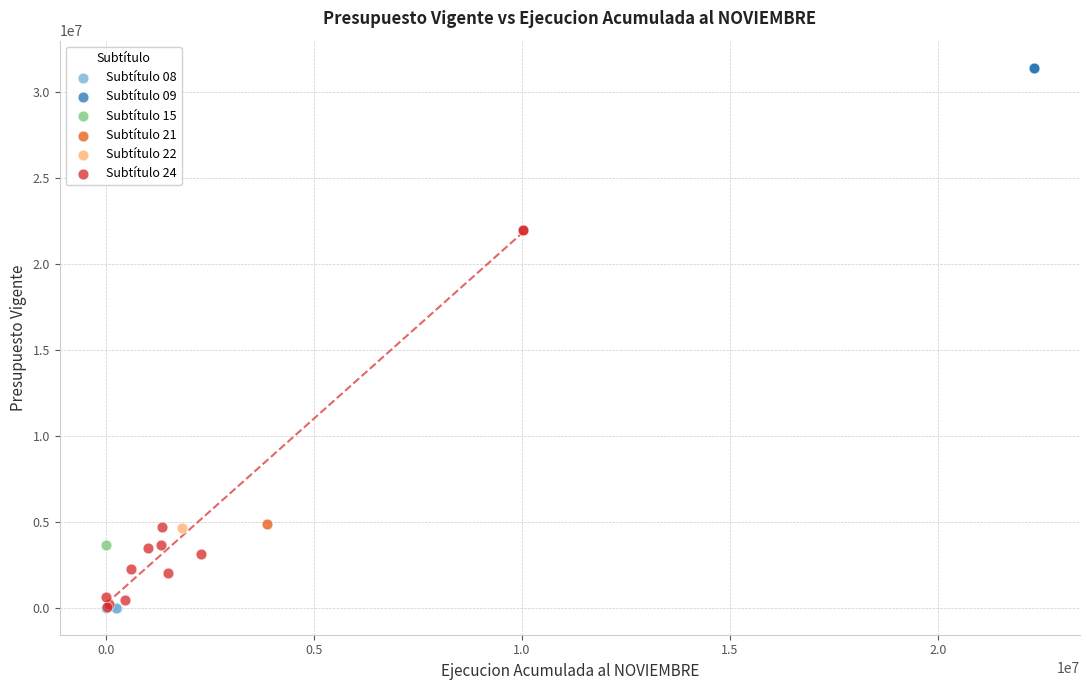

Which series reaches the maximum Y coordinate?

Subtítulo 09